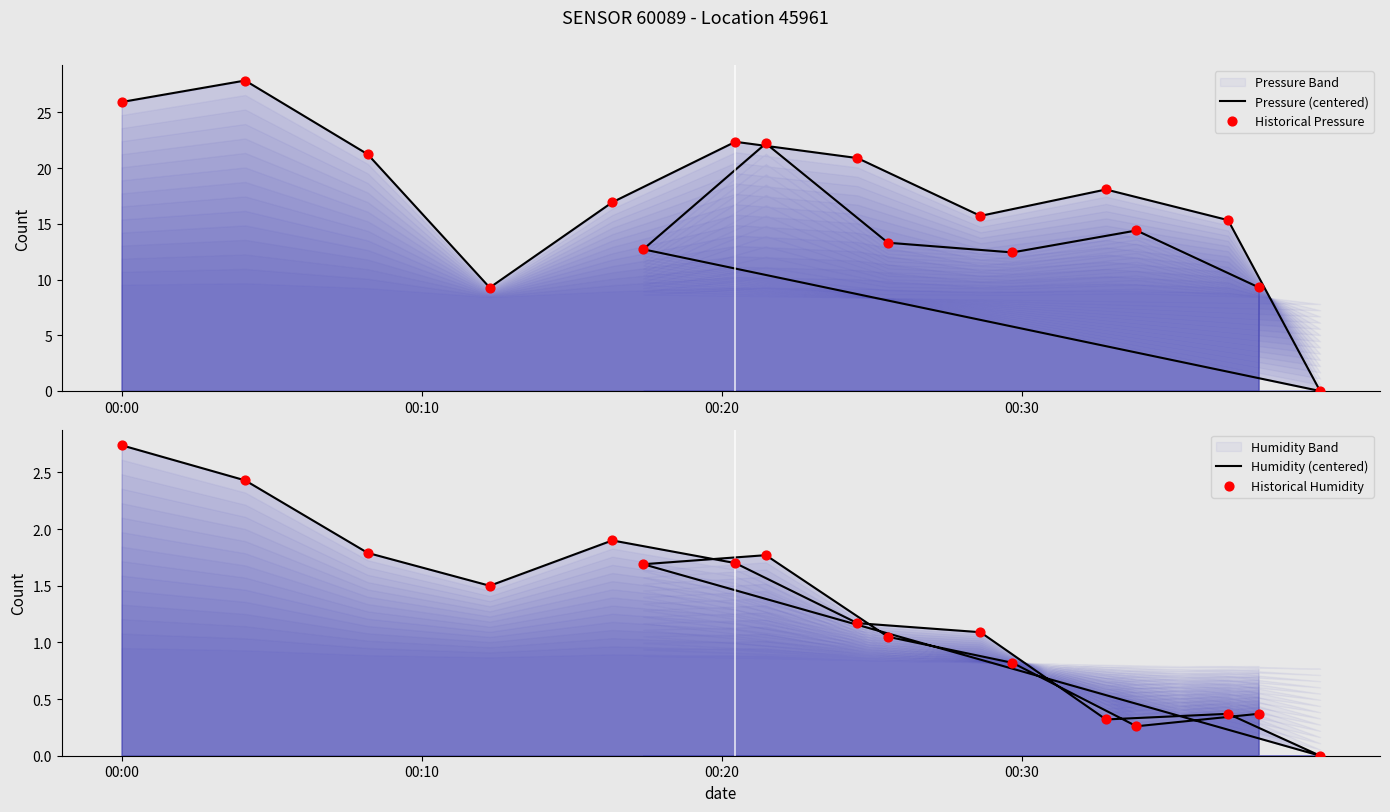

At how many categories does at least one series exceed 12?

14